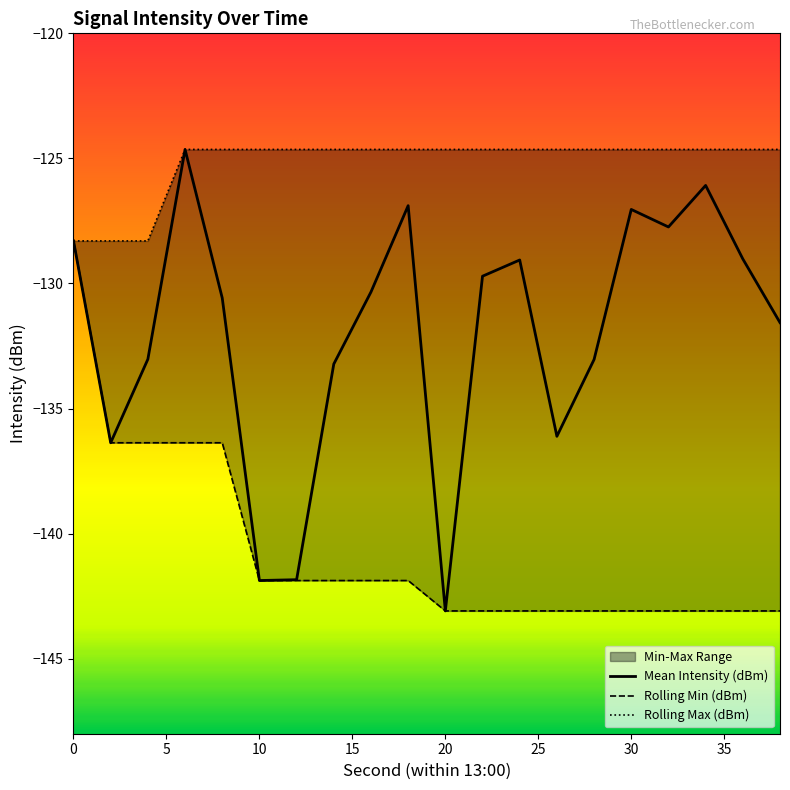

What is the difference between the maximum and minimum values in the Rolling Max (dBm) series?

3.7